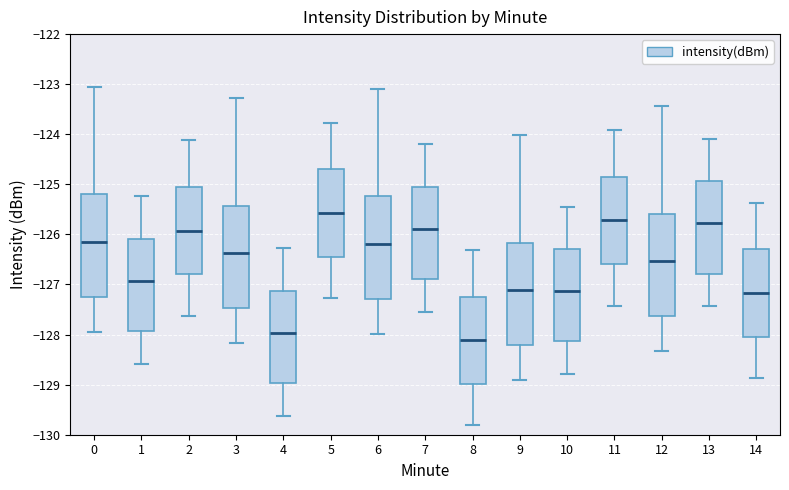

Reading left to right, transcribe this box plot: for each box, give where its median line is, the range the box spans, and where its two whiskers end, as read against the y-axis. The values are not printed on the chart, so give them approximately, as read against the axis.

0: median -126.1, box -127.2 to -125.2, whiskers -127.9 to -123.1
1: median -126.9, box -127.9 to -126.1, whiskers -128.6 to -125.2
2: median -125.9, box -126.8 to -125.0, whiskers -127.6 to -124.1
3: median -126.4, box -127.5 to -125.4, whiskers -128.2 to -123.3
4: median -128.0, box -129.0 to -127.1, whiskers -129.6 to -126.3
5: median -125.6, box -126.4 to -124.7, whiskers -127.3 to -123.8
6: median -126.2, box -127.3 to -125.2, whiskers -128.0 to -123.1
7: median -125.9, box -126.9 to -125.1, whiskers -127.5 to -124.2
8: median -128.1, box -129.0 to -127.2, whiskers -129.8 to -126.3
9: median -127.1, box -128.2 to -126.2, whiskers -128.9 to -124.0
10: median -127.1, box -128.1 to -126.3, whiskers -128.8 to -125.4
11: median -125.7, box -126.6 to -124.8, whiskers -127.4 to -123.9
12: median -126.5, box -127.6 to -125.6, whiskers -128.3 to -123.4
13: median -125.8, box -126.8 to -124.9, whiskers -127.4 to -124.1
14: median -127.2, box -128.0 to -126.3, whiskers -128.9 to -125.4